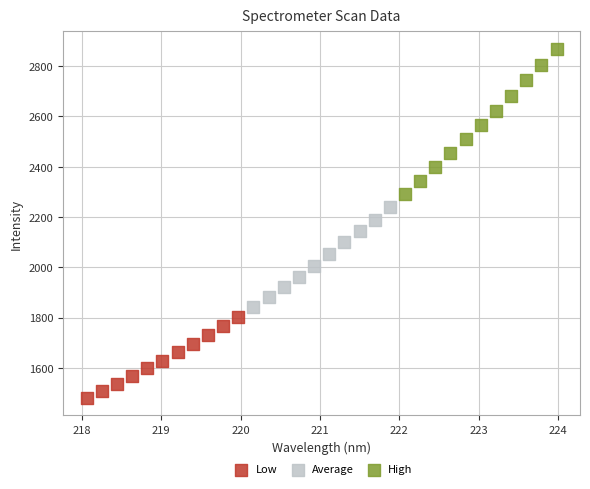

What are all the series names shown in the legend?

Low, Average, High